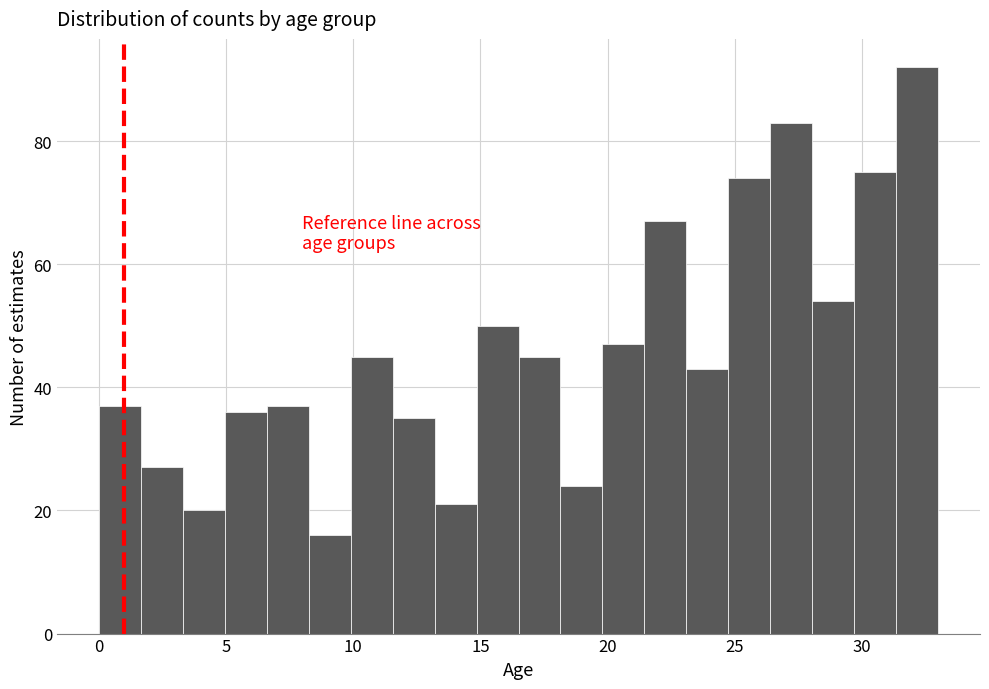

Read against the x-axis, roughly where is the centre of the tallest bar?

32.0